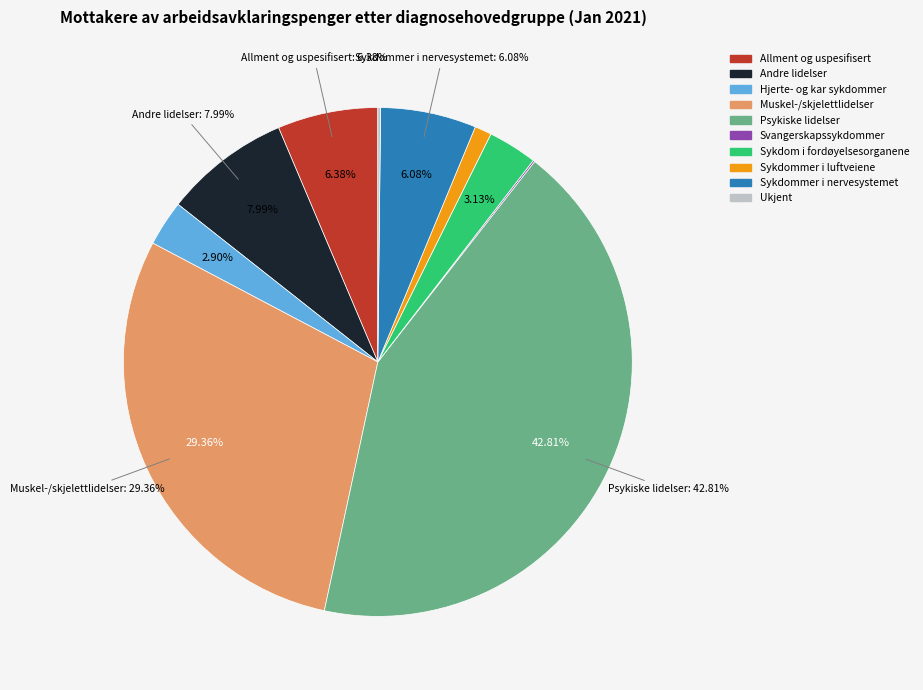

Which slice is the smallest?

Svangerskapssykdommer